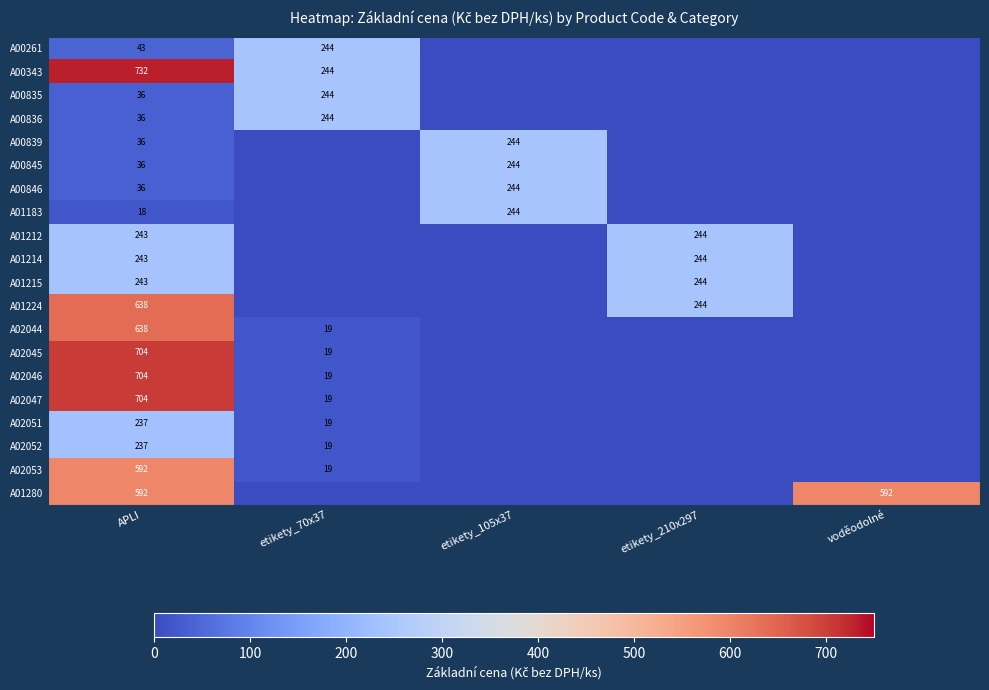

At how many categories does at least one series exceed 316?

2